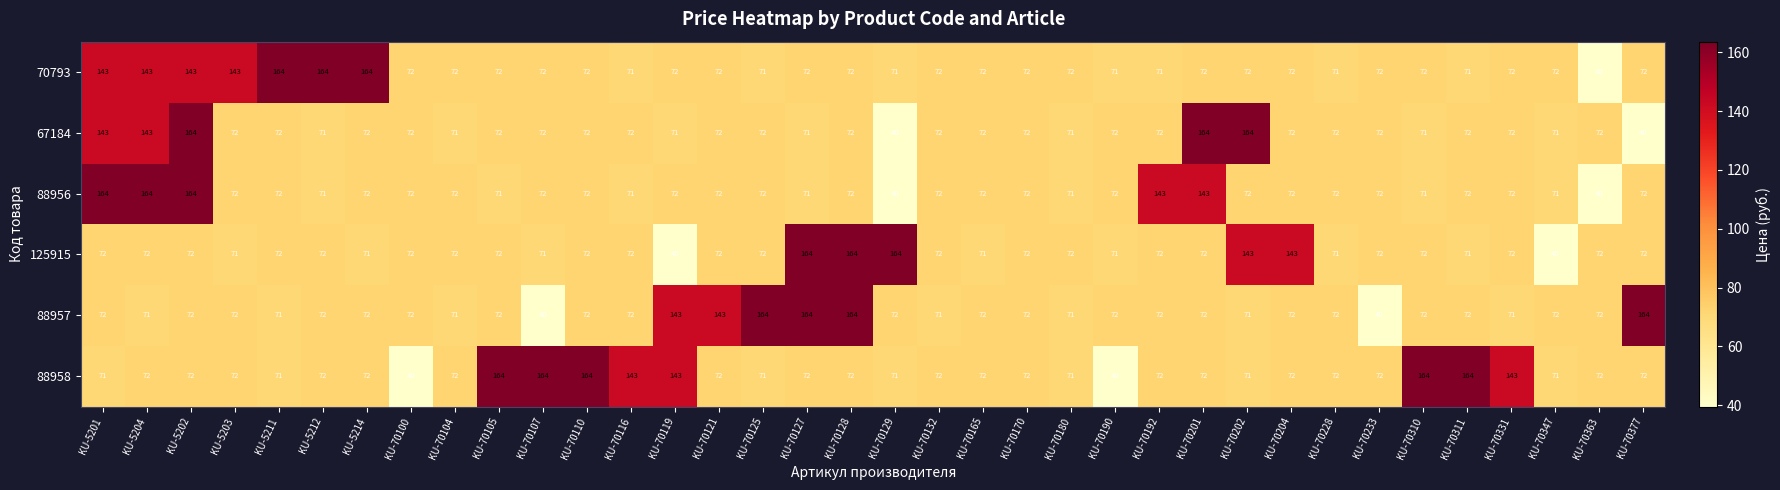

True or false: 67184 has a value of 127 at KU-70132.

False